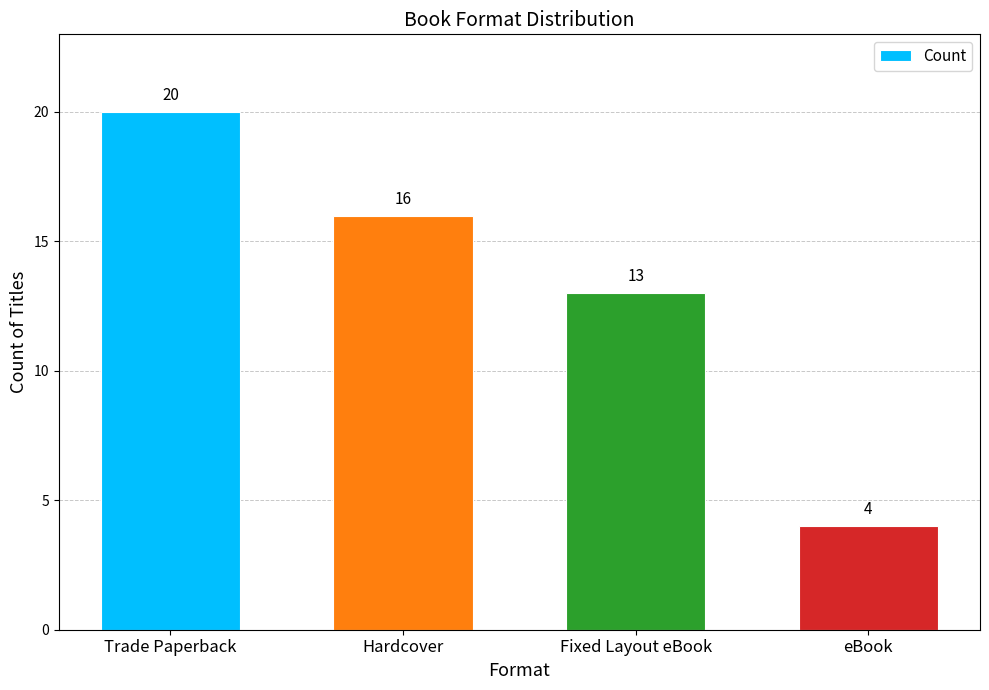

Reading left to right, what are all the values shown in this chart?

Trade Paperback=20	Hardcover=16	Fixed Layout eBook=13	eBook=4